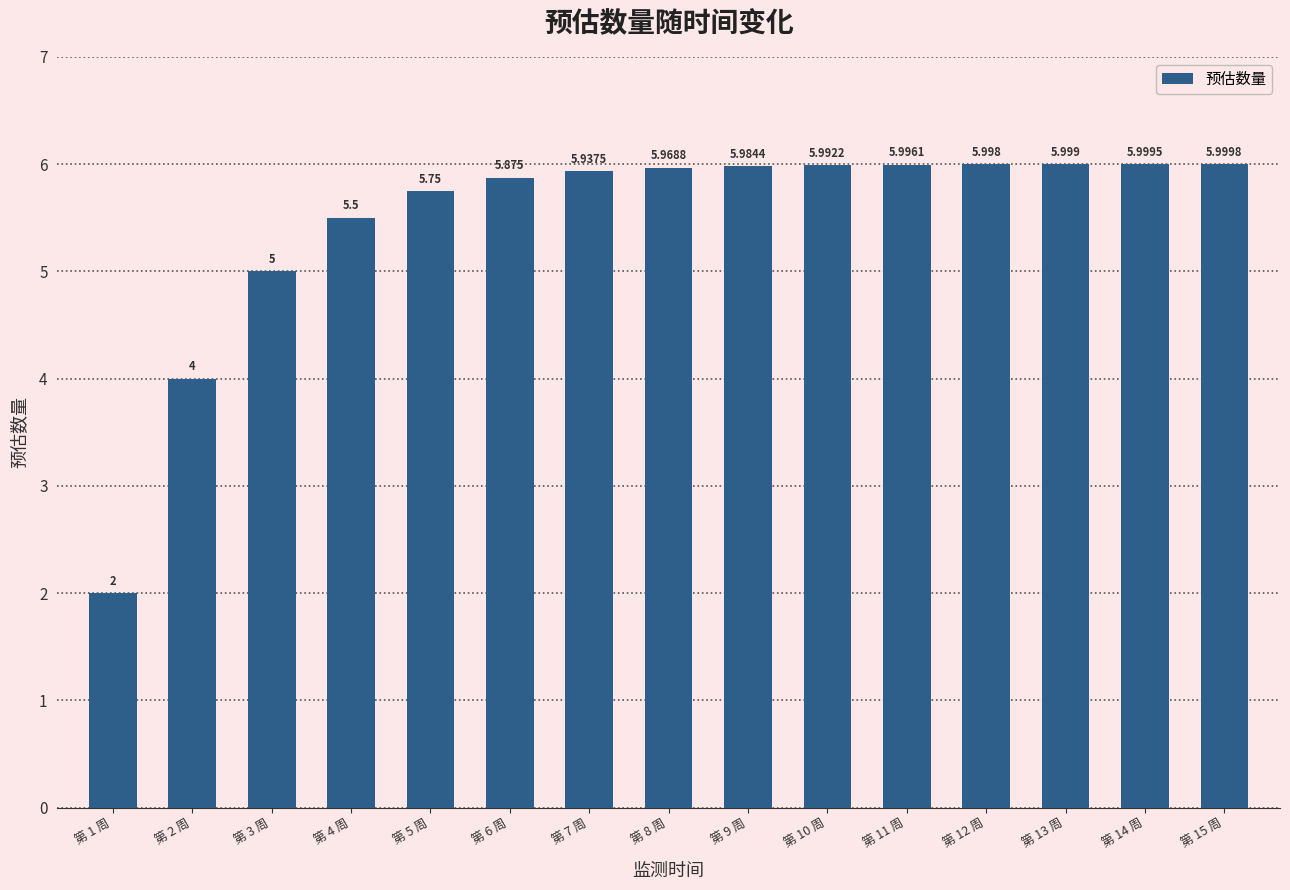

What is the smallest value displayed?

2.0